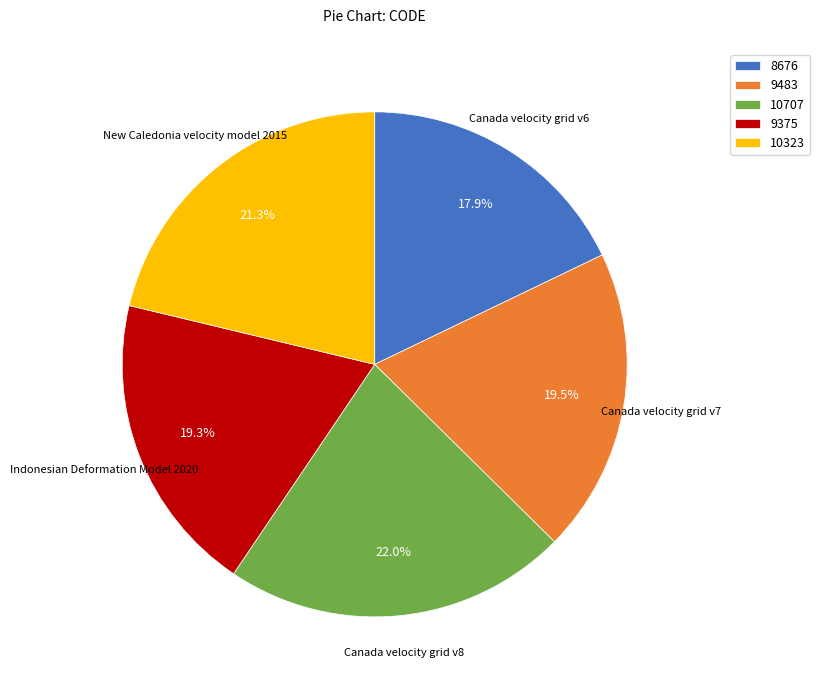

Does 10323 represent more than half of the total?

No